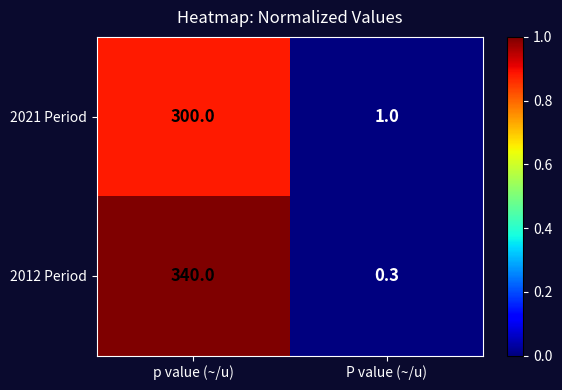

Is the value of 2021 Period at p value (~/u) greater than the value of 2012 Period at p value (~/u)?

No